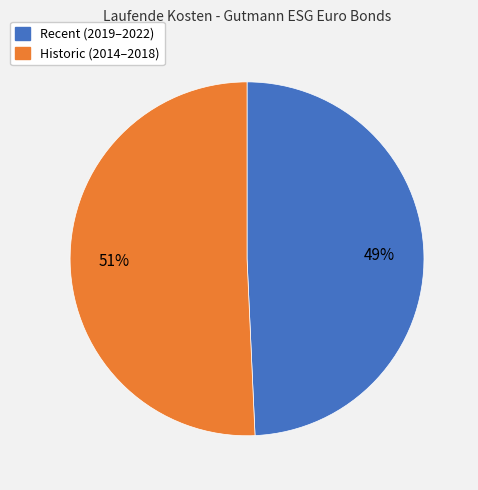

To the nearest percent, what is the average slice percentage?

50%